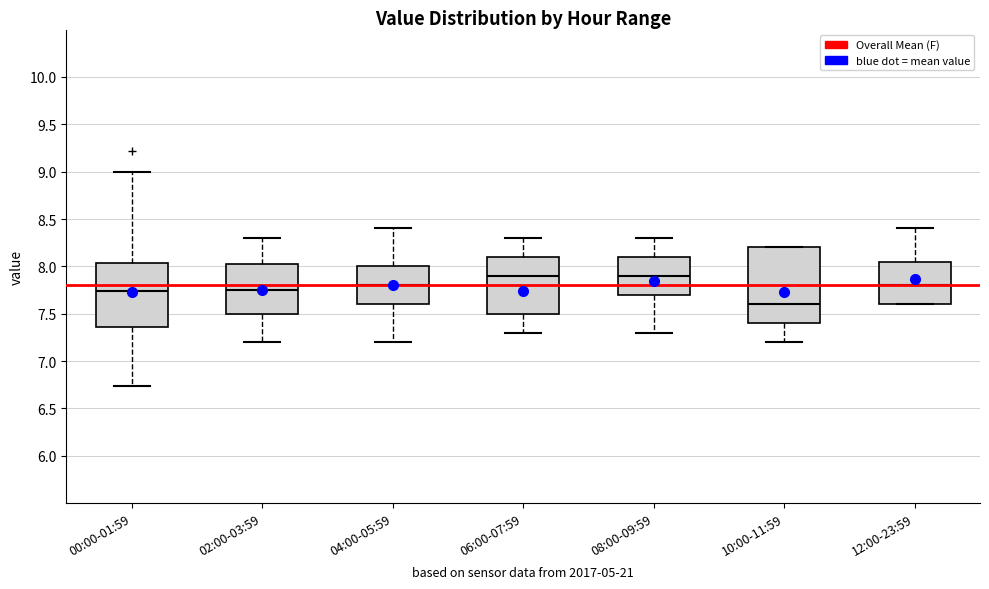

Which box's median line is the lowest?

10:00-11:59